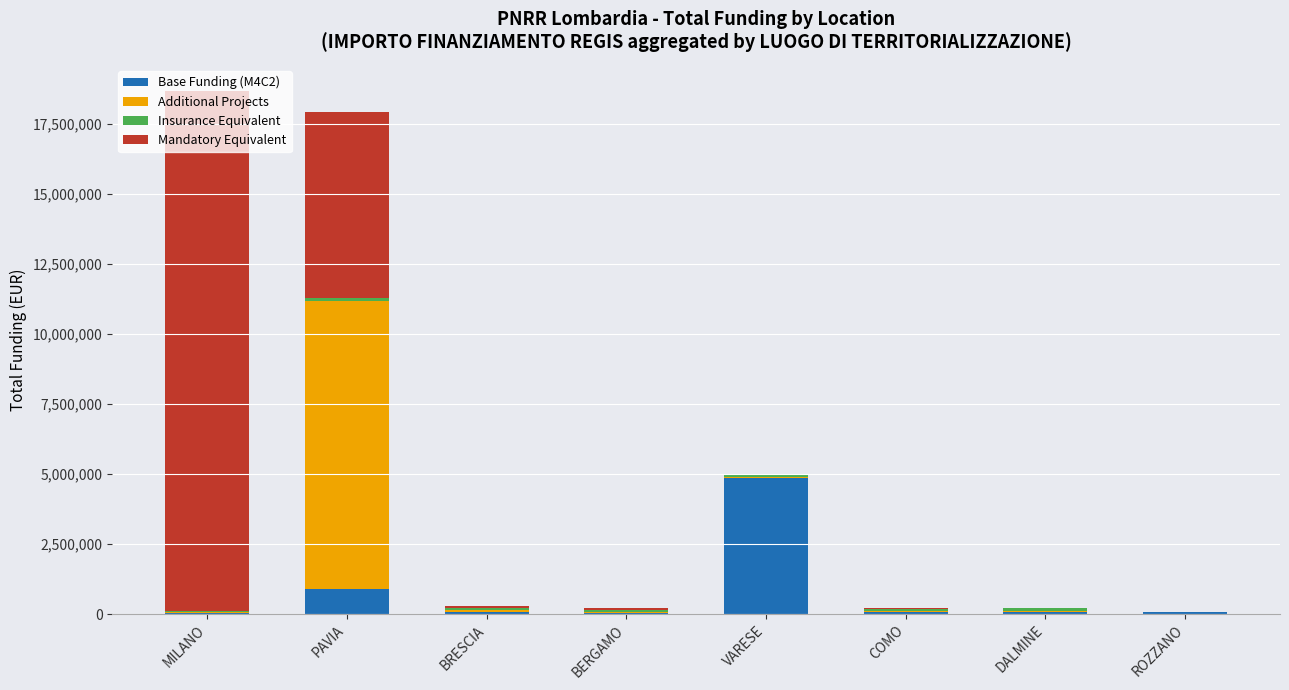

At which label does Base Funding (M4C2) reach its peak?

VARESE